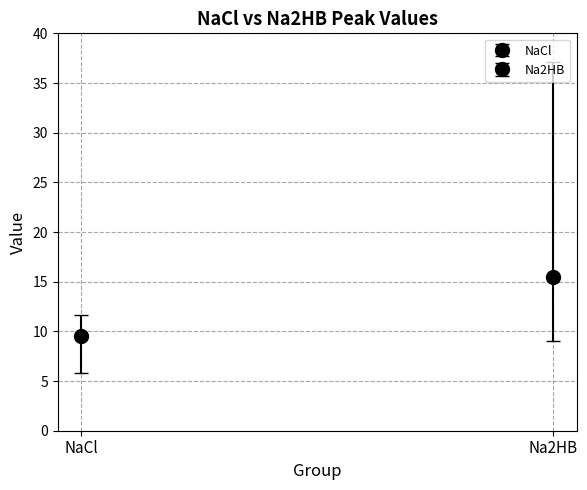

Where is Na2HB nearest to the value 23?

Na2HB